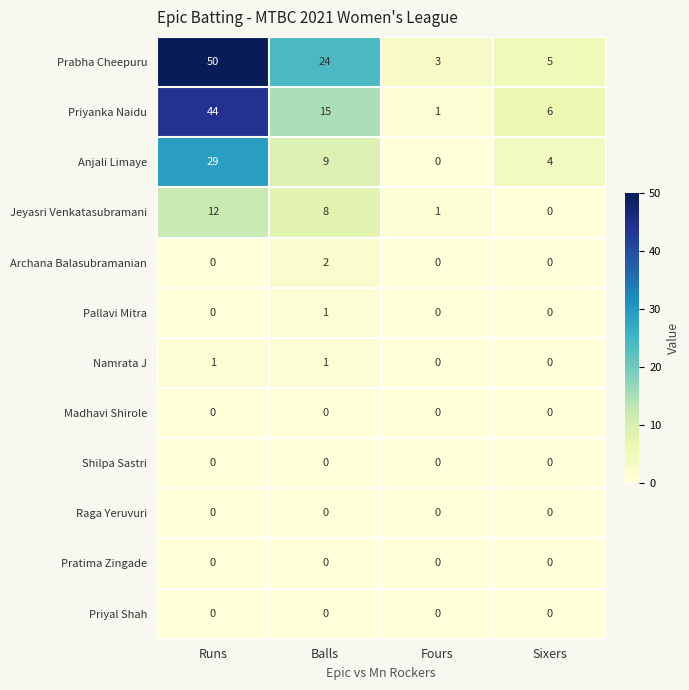

What is the total value across all series at Balls?

60